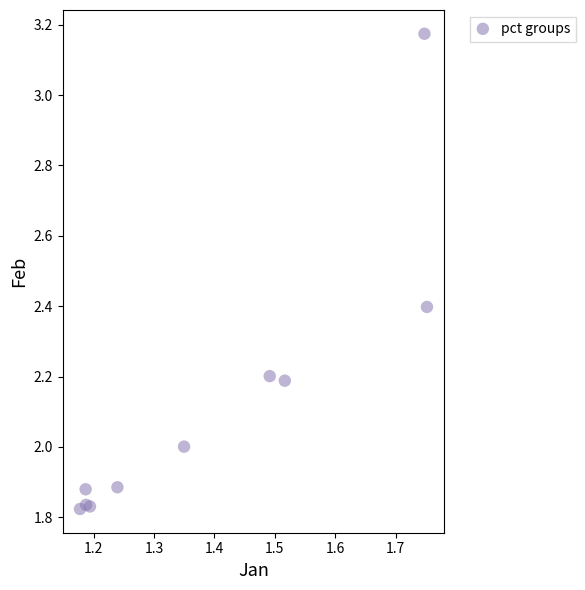

What is the range of X values (max minus min)?

0.6